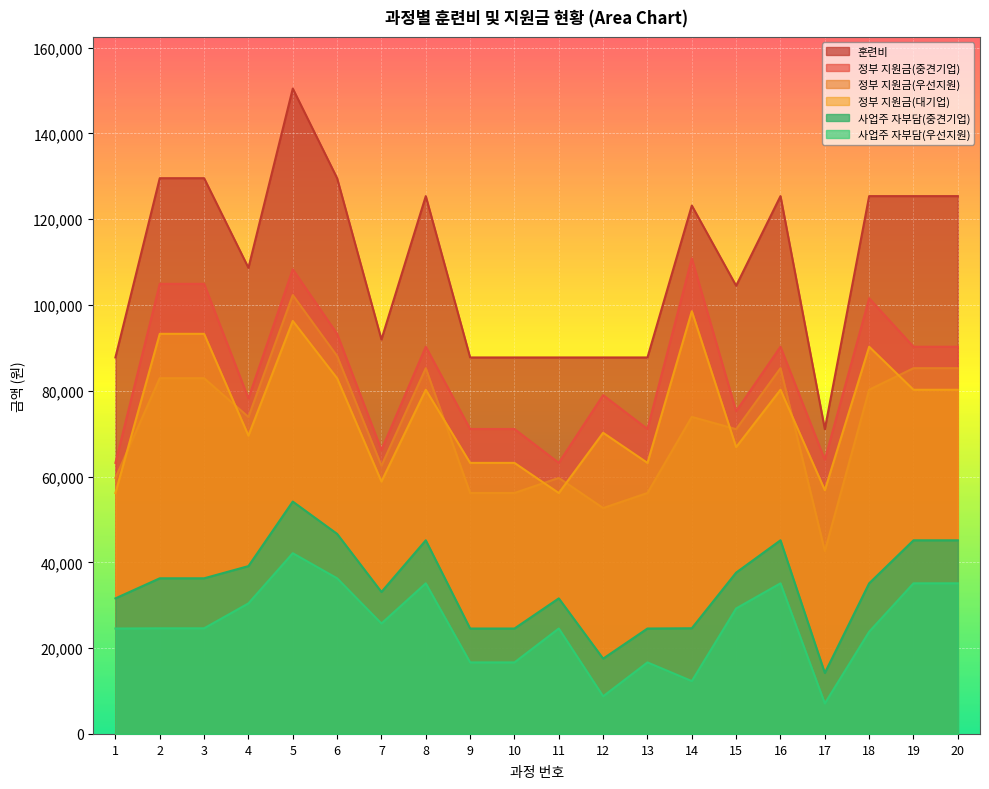

True or false: 정부 지원금(우선지원) and 정부 지원금(대기업) cross at least once.

True